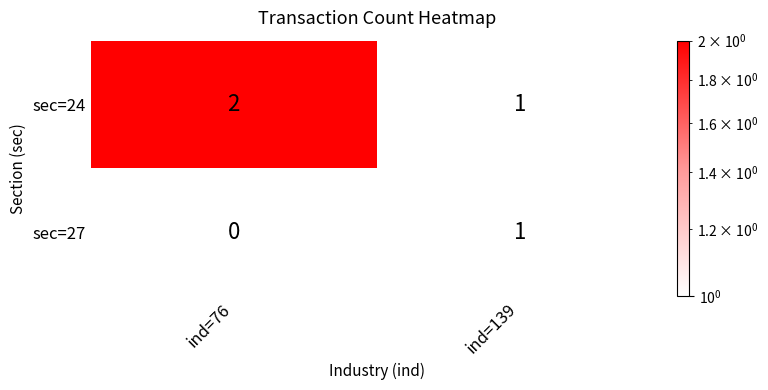

What is the sum of all sec=24 values?

3